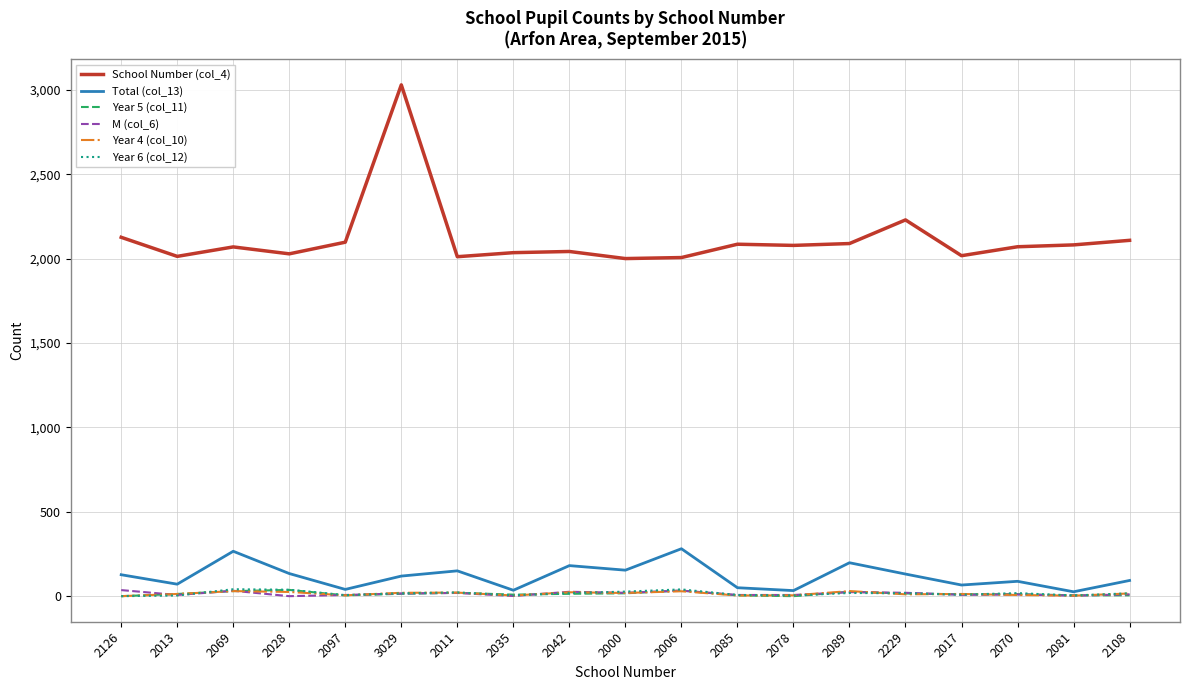

In Year 4 (col_10), how many points are lower than both neighbors (excluding endpoints)?

6